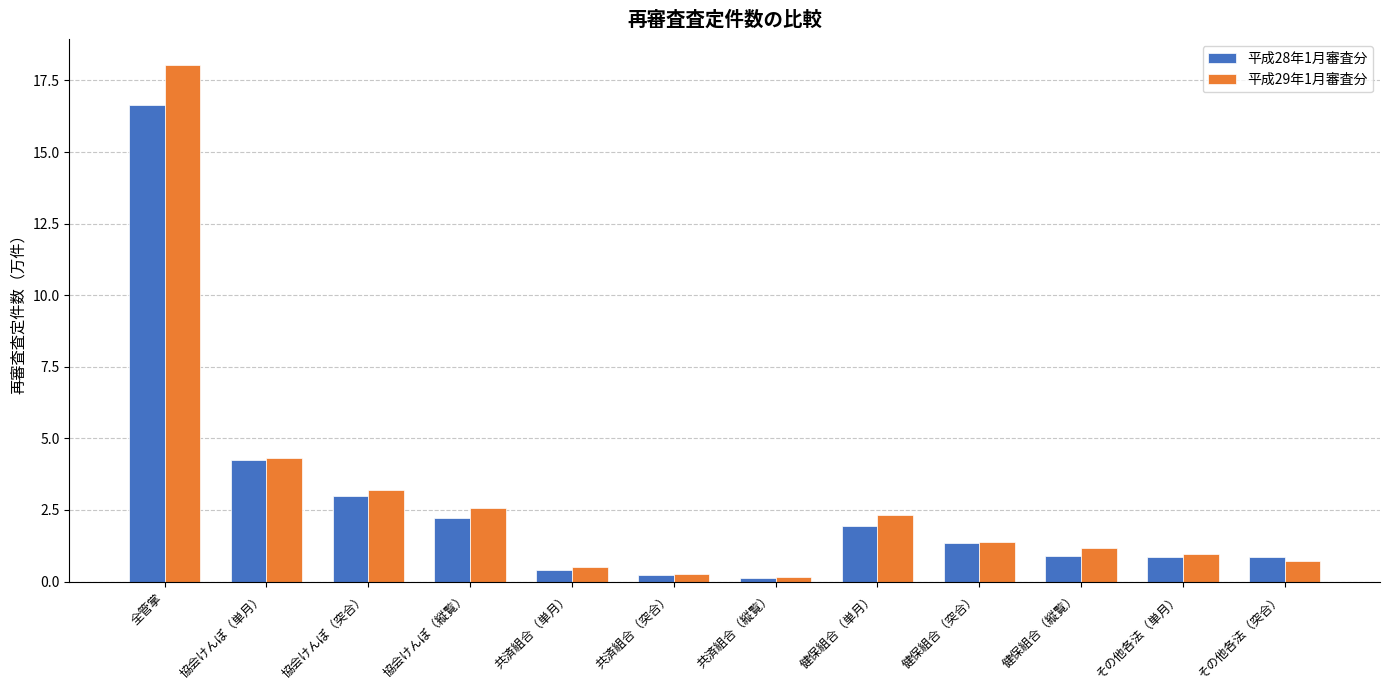

The value of 平成28年1月審査分 at 全管掌 is 26.4. True or false?

False